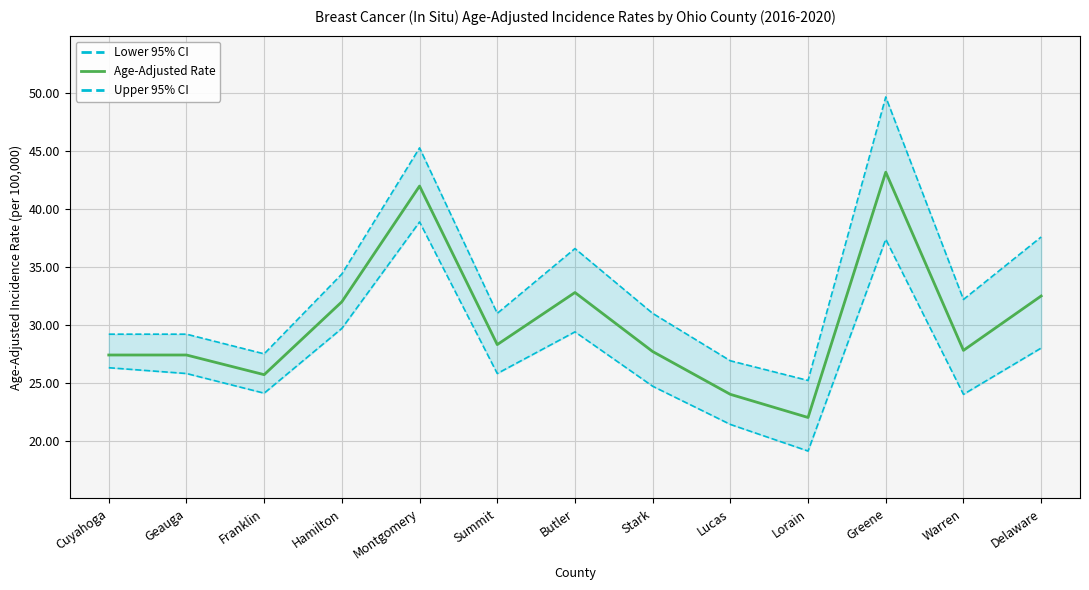

How many lines are shown in the chart?

3